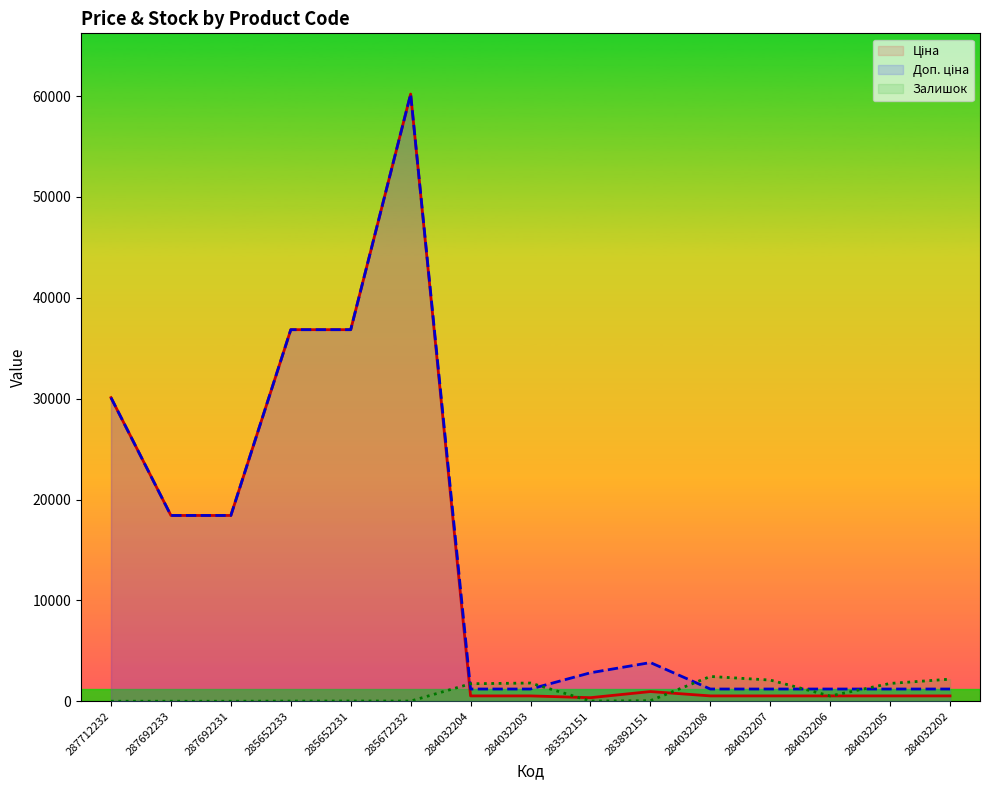

At which category does the chart reach its peak across all series?

285672232